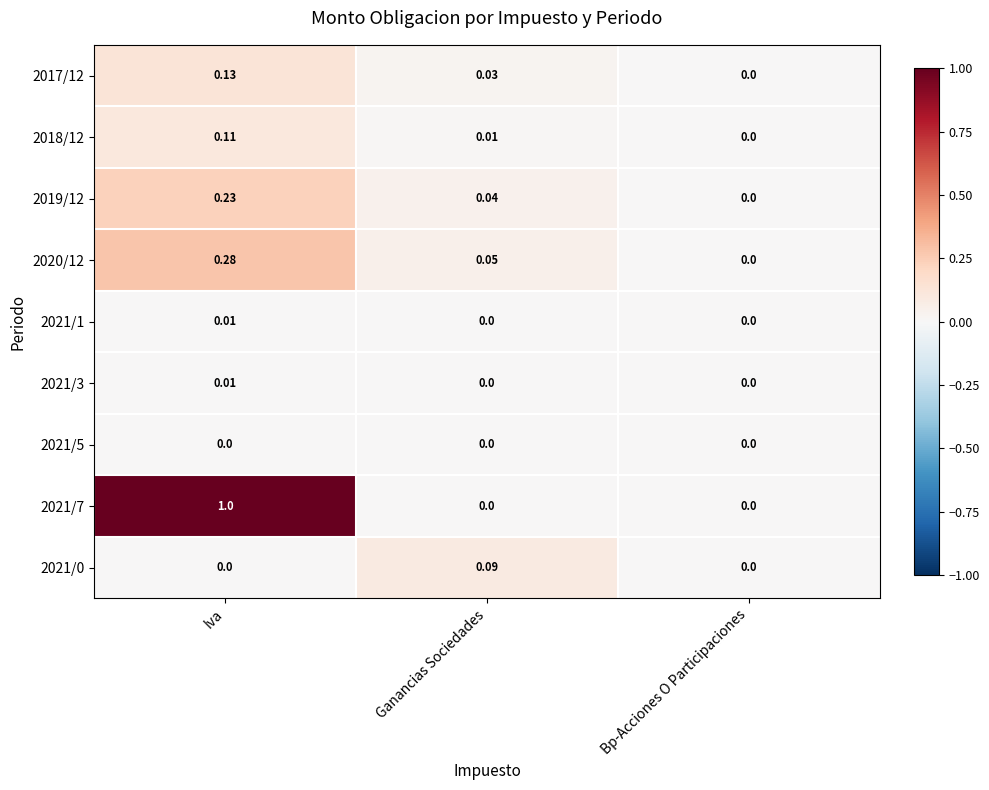

Count the number of categories in the chart.

3